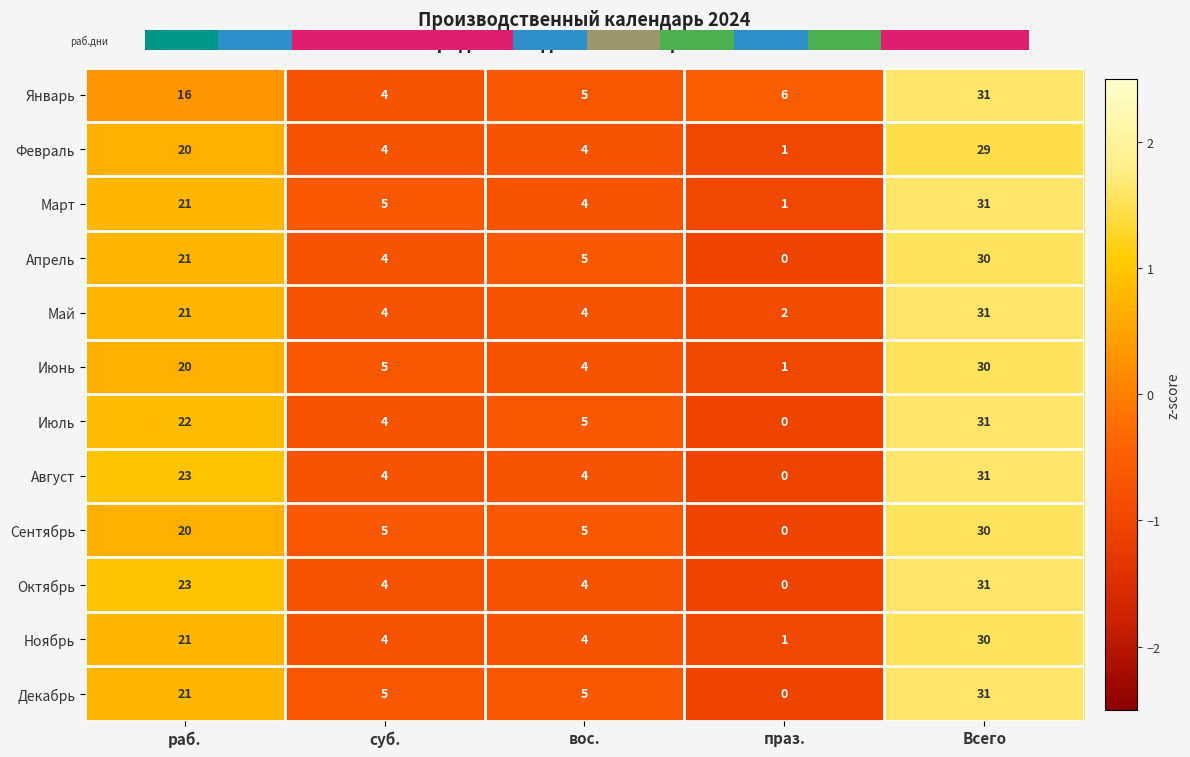

The value of Апрель at суб. is 5. True or false?

False